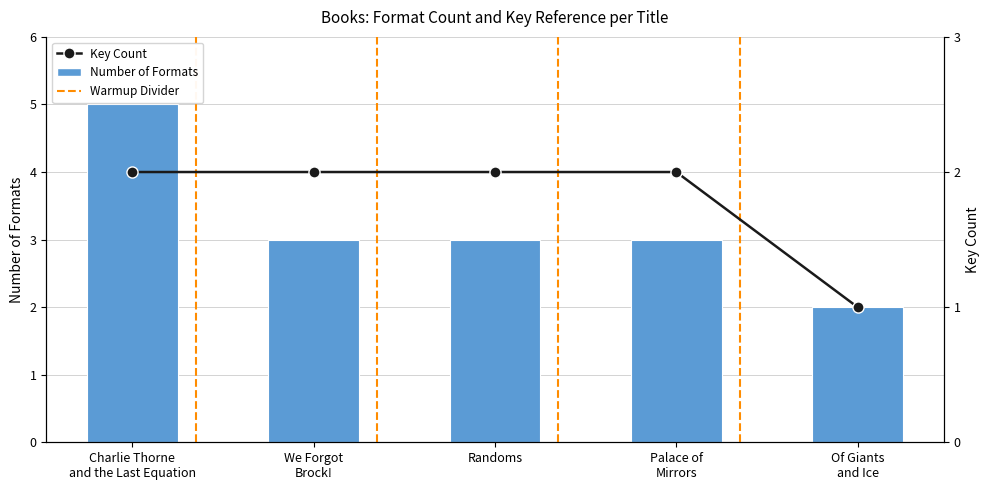

What is the average value of the Key Count series?

2